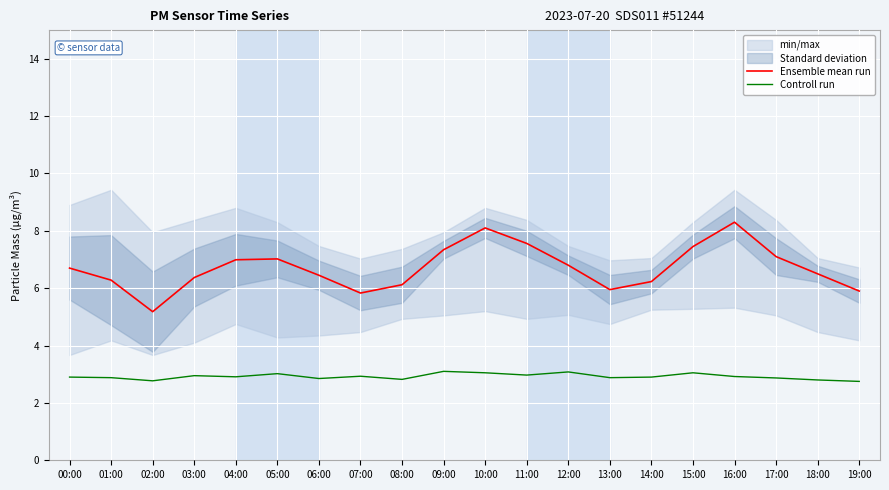

Which label corresponds to the largest value in the chart?

16:00